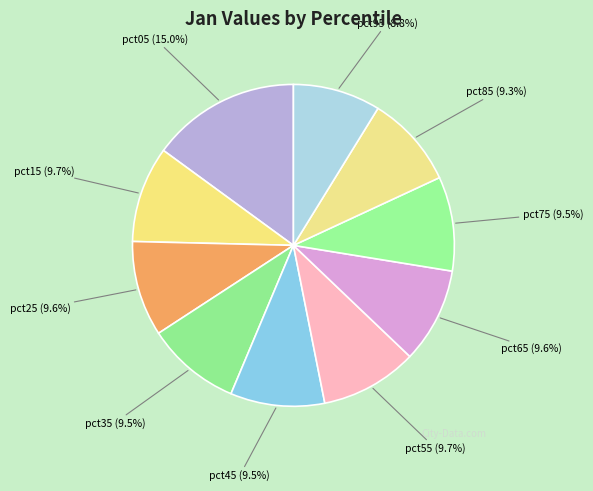

What is the total percentage of pct75 and pct55?

19.2%